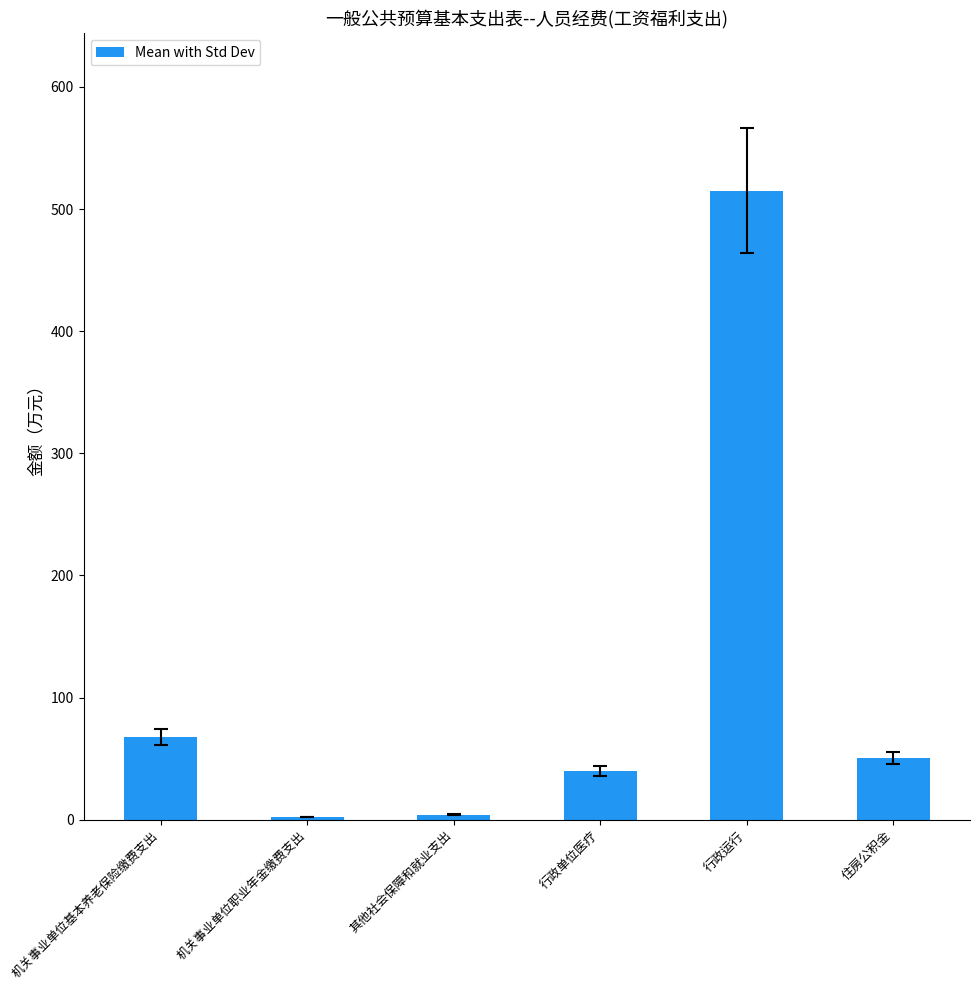

Is it true that the value at 住房公积金 is 50.6?

True